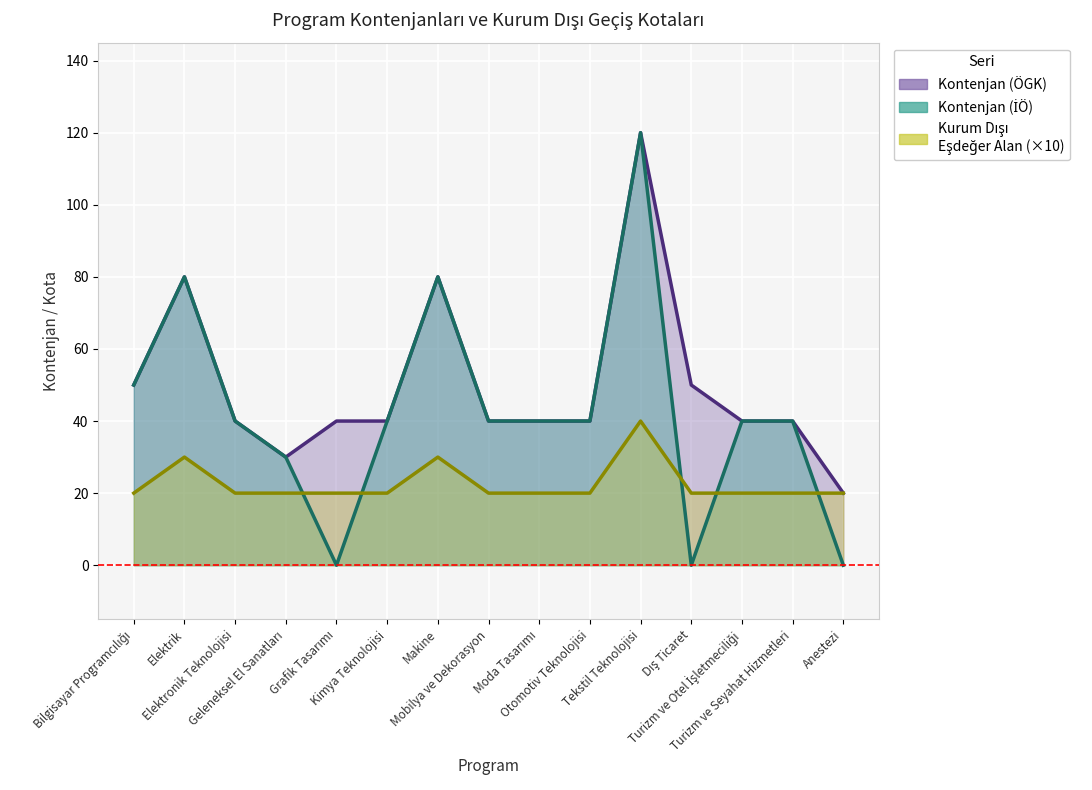

True or false: Kontenjan (ÖGK) and Kurum Dışı Eşdeğer Alan cross at least once.

False